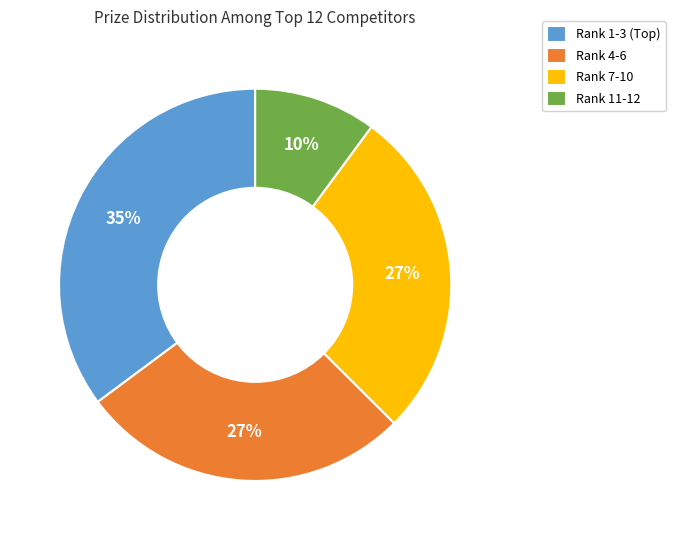

Between Rank 4-6 and Rank 11-12, which is larger?

Rank 4-6